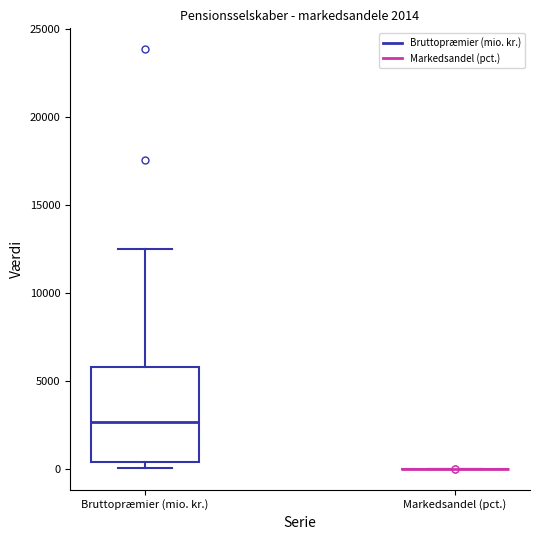

Which box is the tallest, from its lower edge to its upper edge?

Bruttopræmier (mio. kr.)